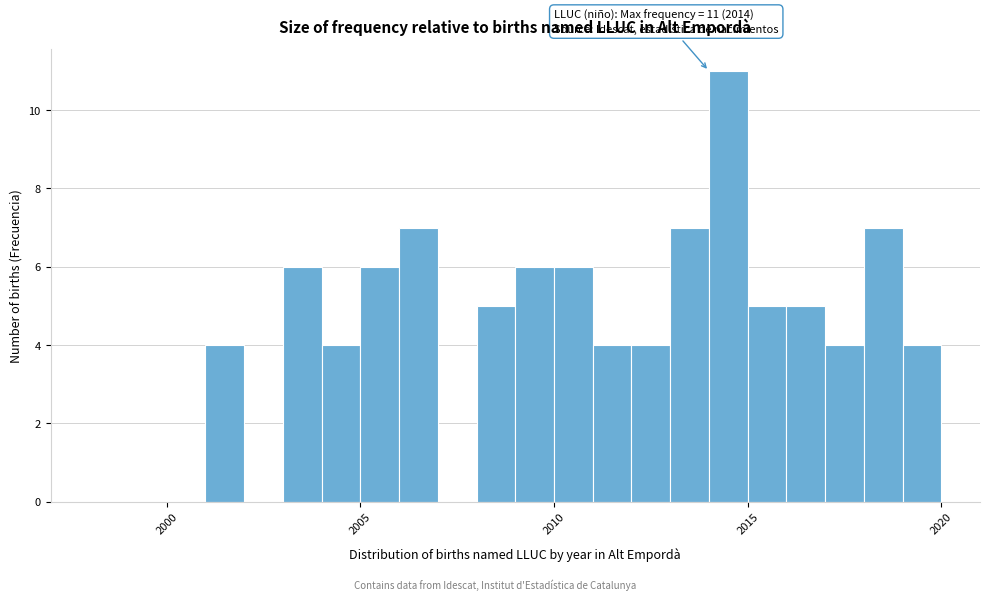

Read against the x-axis, roughly where is the centre of the tallest bar?

2014.5